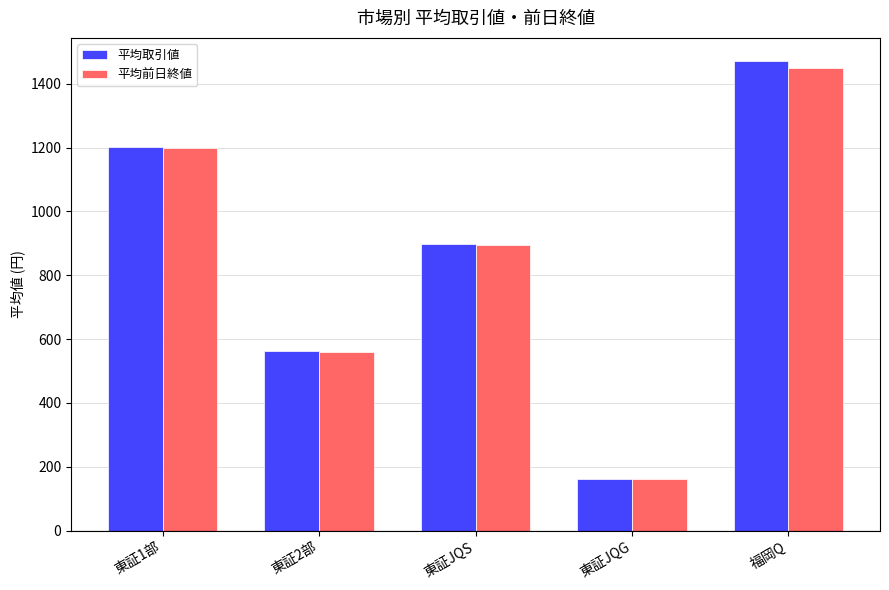

How many bars are there in total?

10